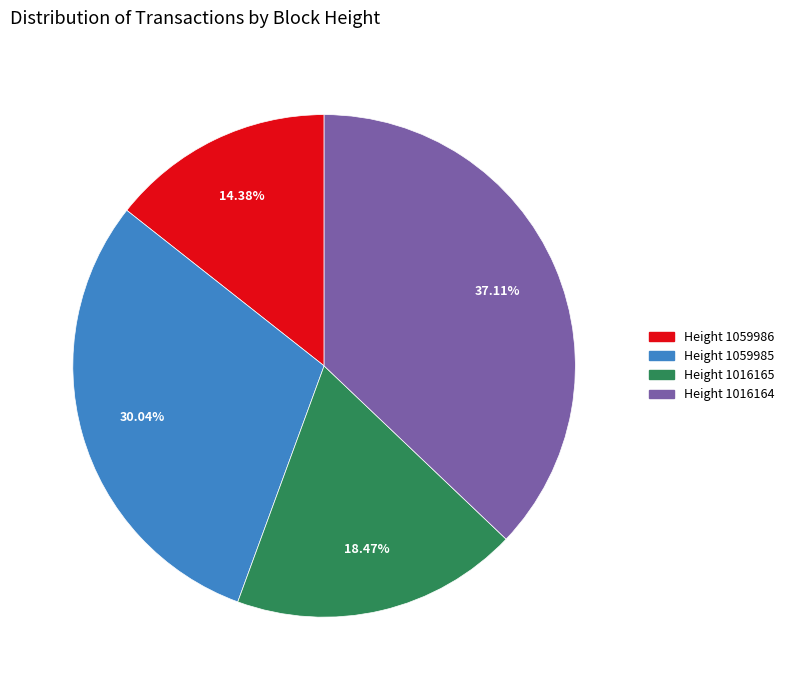

Does any single category account for the majority?

No